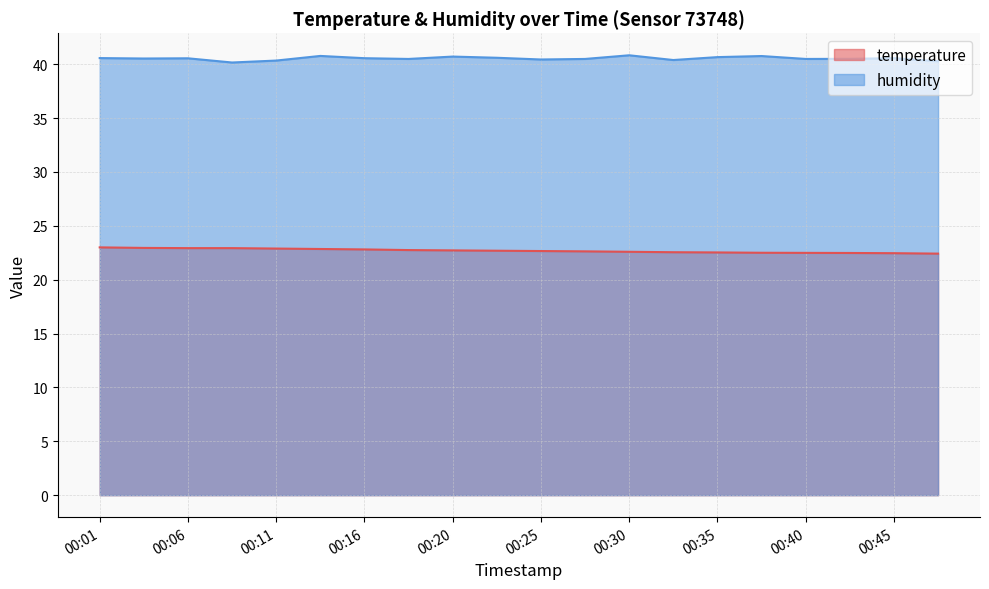

What is the difference between the temperature values at 00:23 and 00:03?

0.3